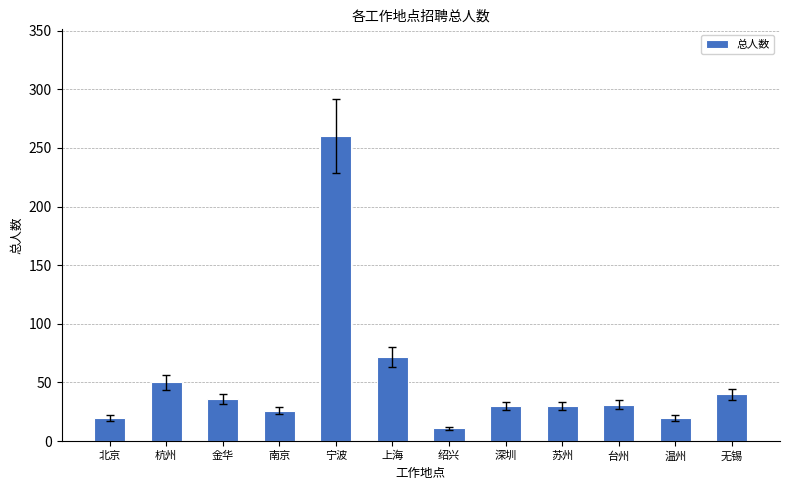

What is the difference between the values at 北京 and 绍兴?

9